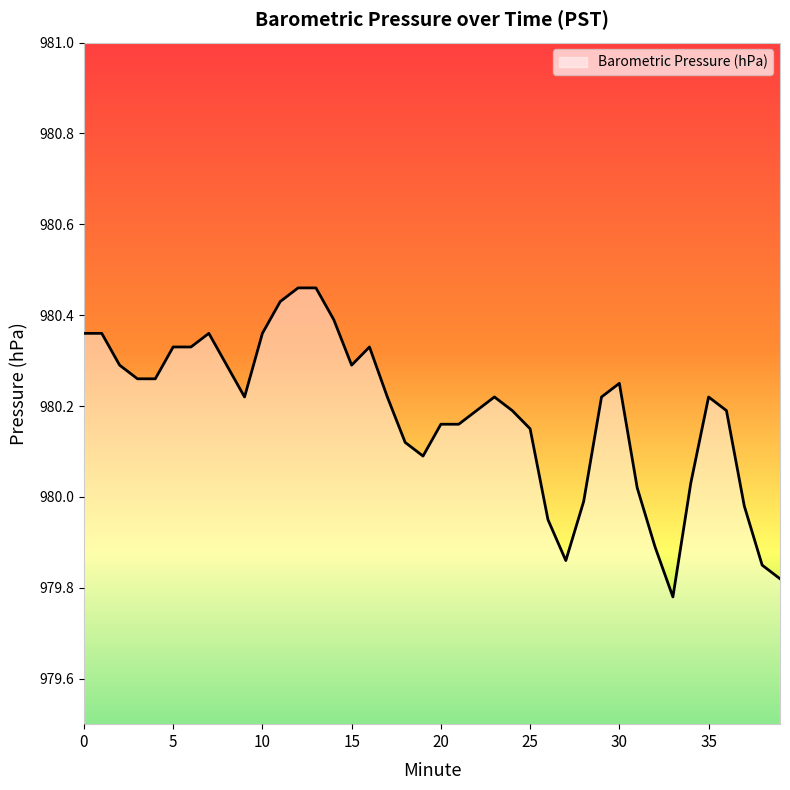

Count the number of values greater than 980.

32